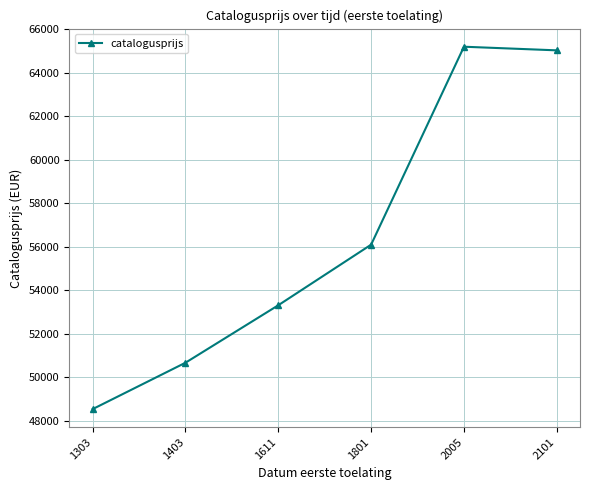

List the labels in order of value, smallest first.

1303, 1403, 1611, 1801, 2101, 2005